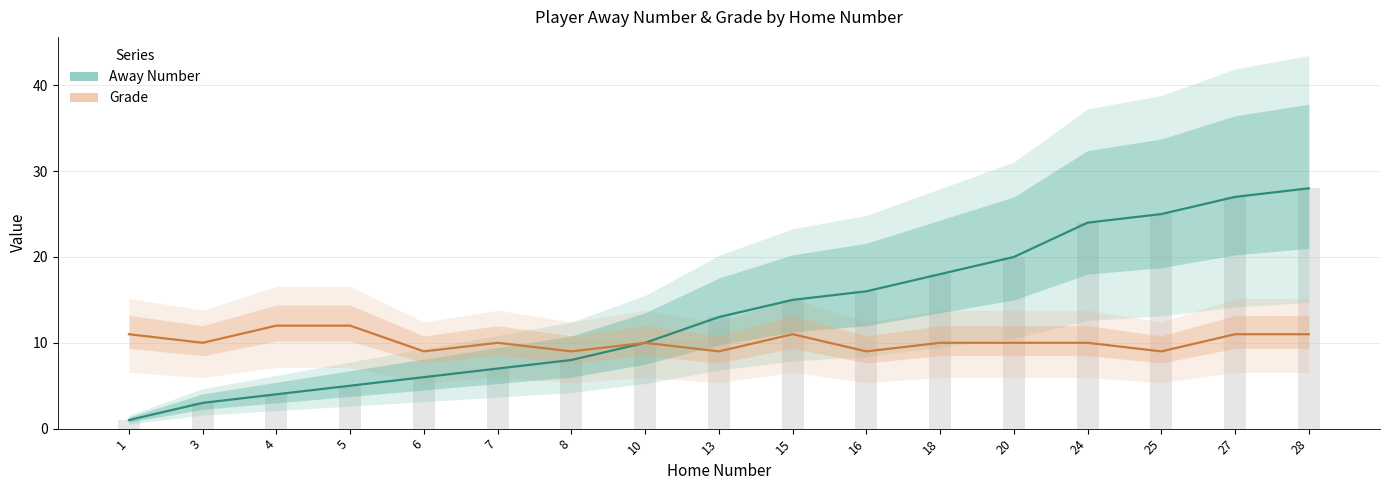

Which has a higher value, 18 or 20?

20